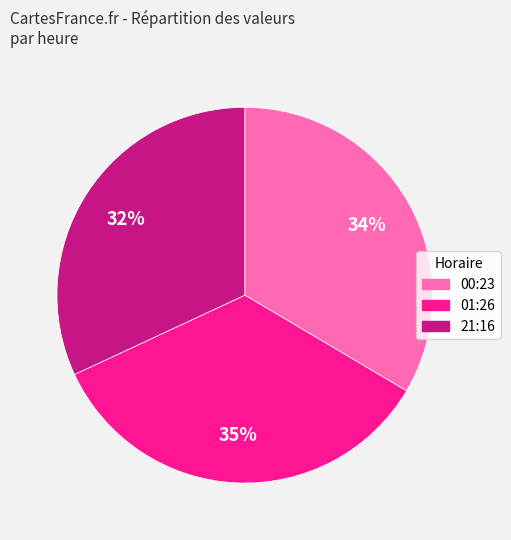

Rank the categories by value from lowest to highest.

21:16, 00:23, 01:26